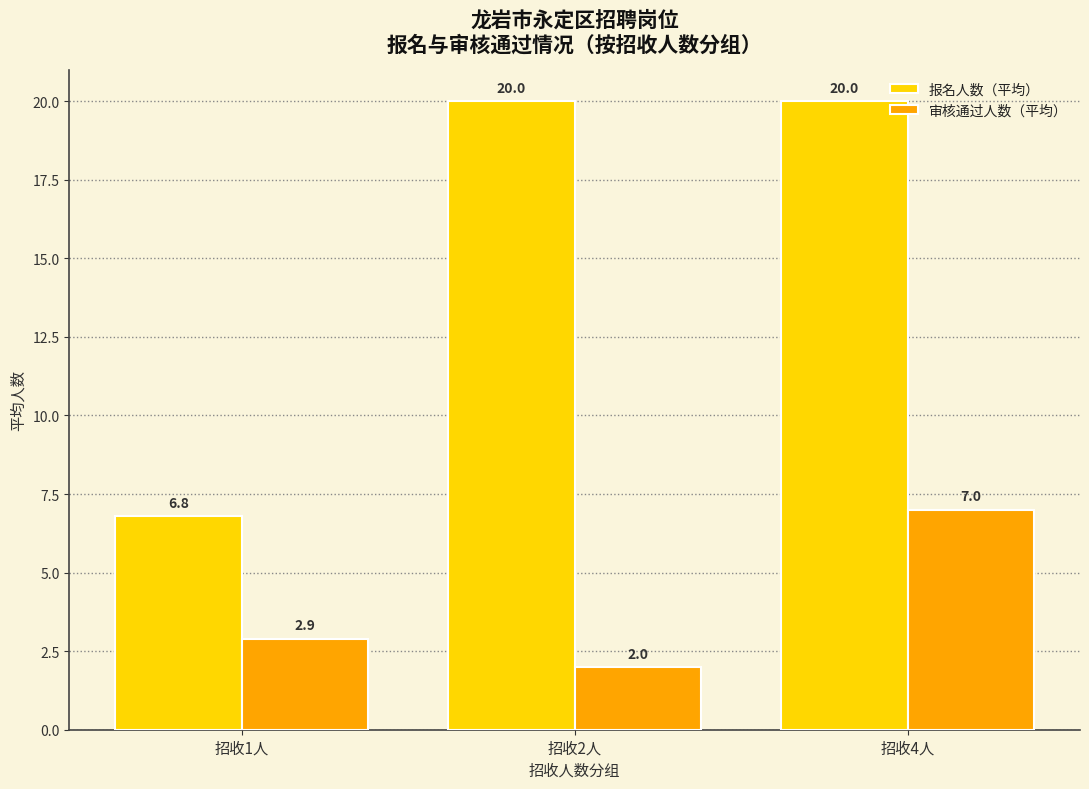

What is the value of the 报名人数（平均） bar at the 2nd from the left?

20.0